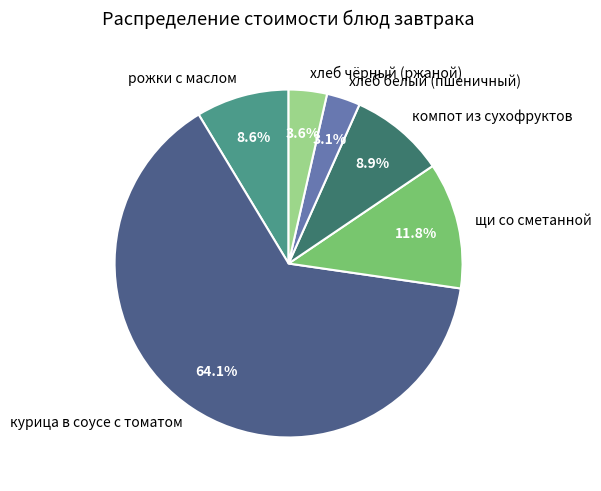

What is the majority slice?

курица в соусе с томатом